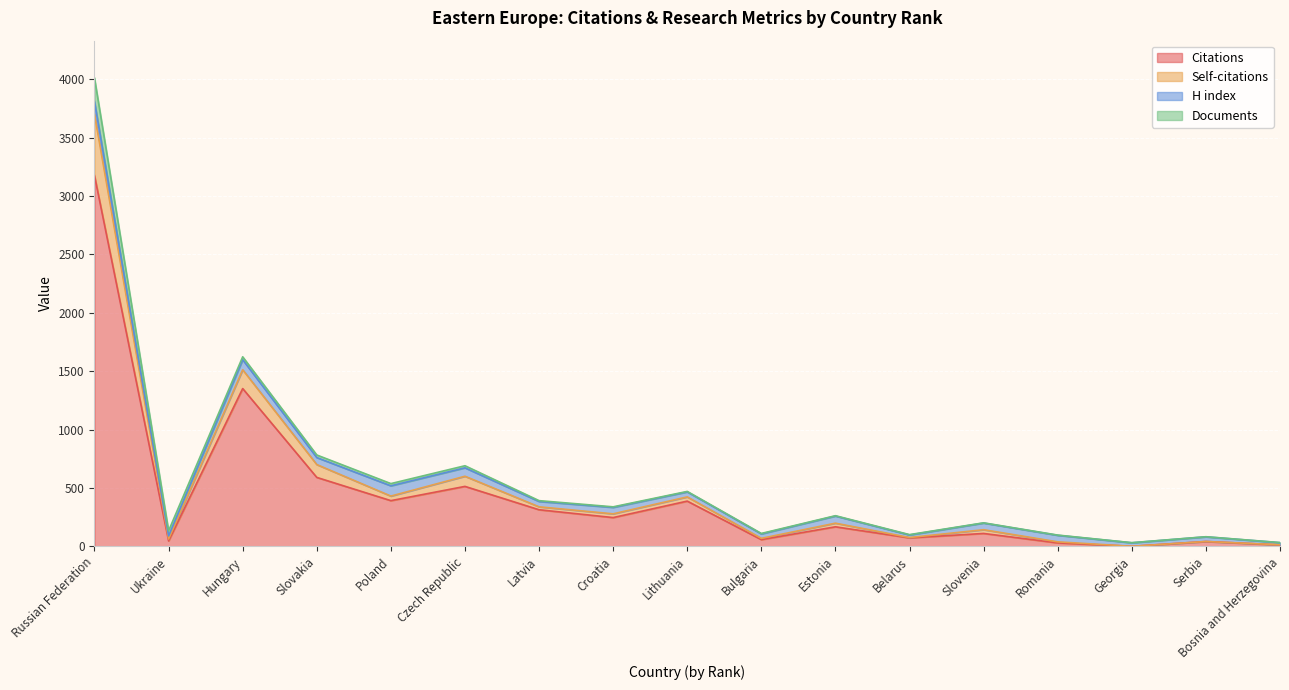

What is the highest value of the Citations series?

3175